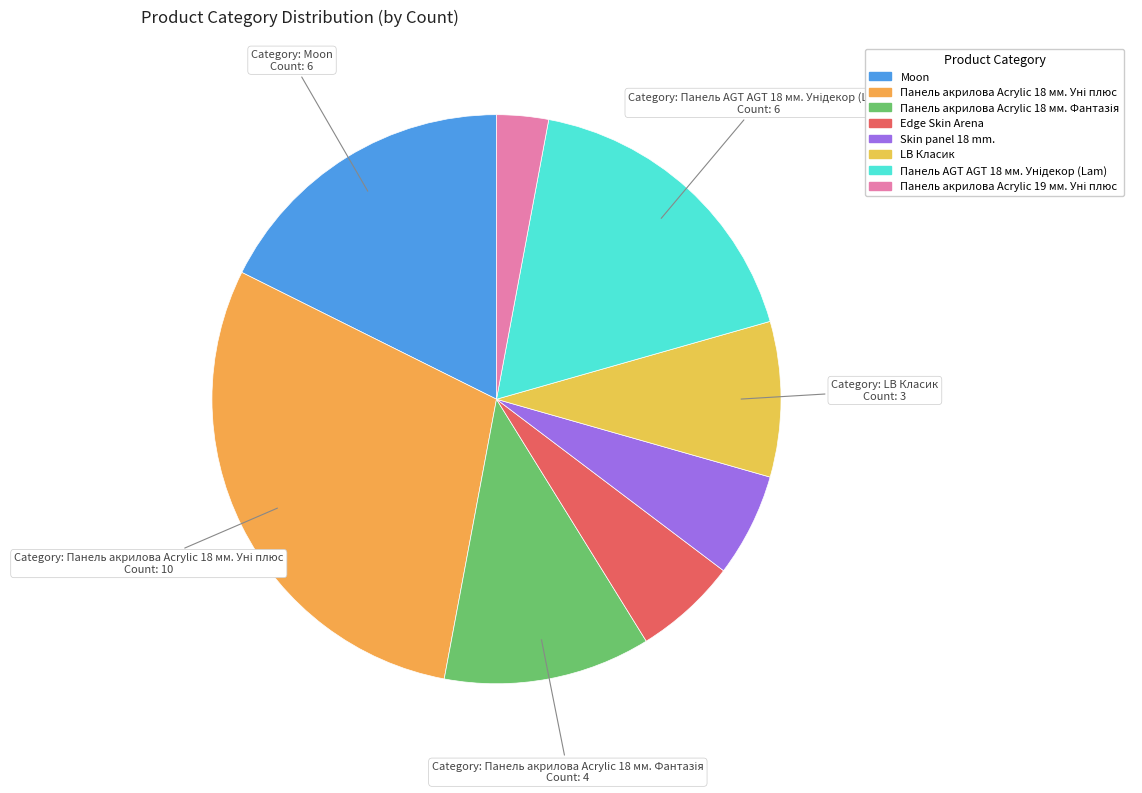

Which category has the biggest portion of the pie?

Панель акрилова Acrylic 18 мм. Уні плюс